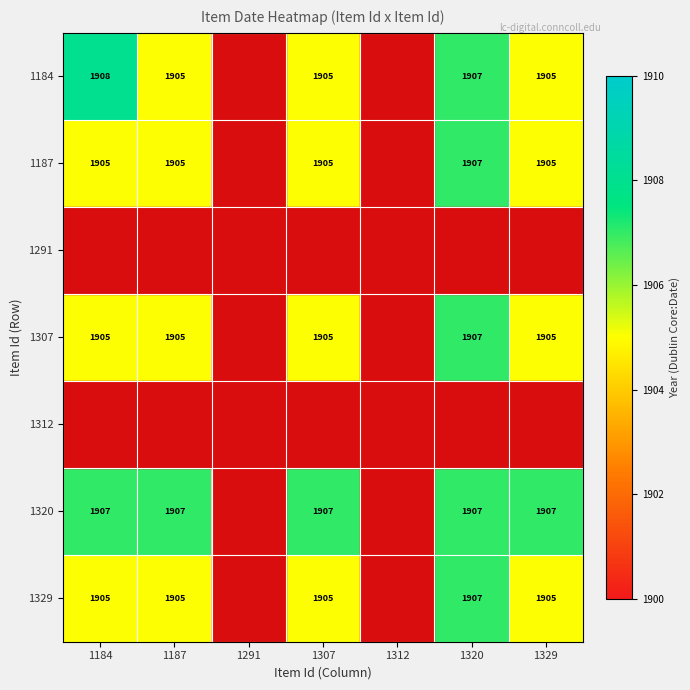

The value of 1329 at 1307 is 2675. True or false?

False